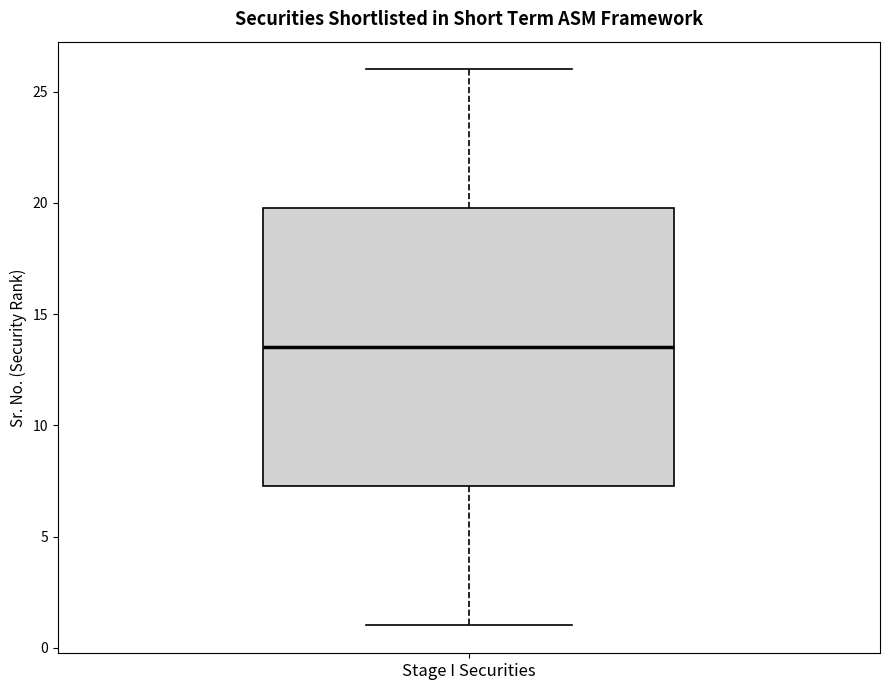

Transcribe this box plot: give where the median line is, the range the box spans, and where the two whiskers end, as read against the y-axis. The values are not printed on the chart, so give them approximately, as read against the axis.

median 13.5, box 7.5 to 20.0, whiskers 1.0 to 26.0